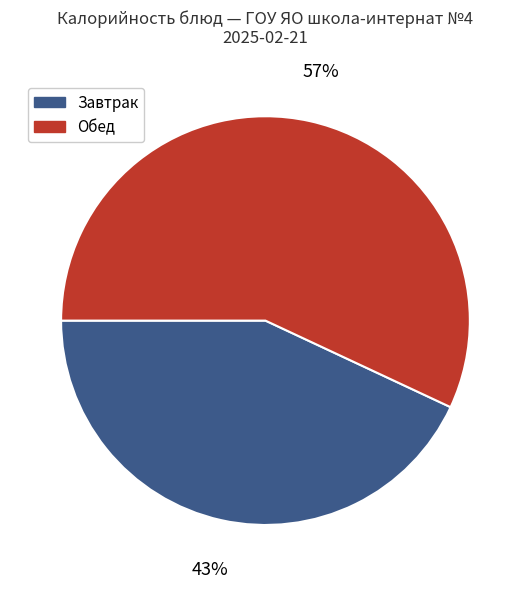

Does any single category account for the majority?

Yes